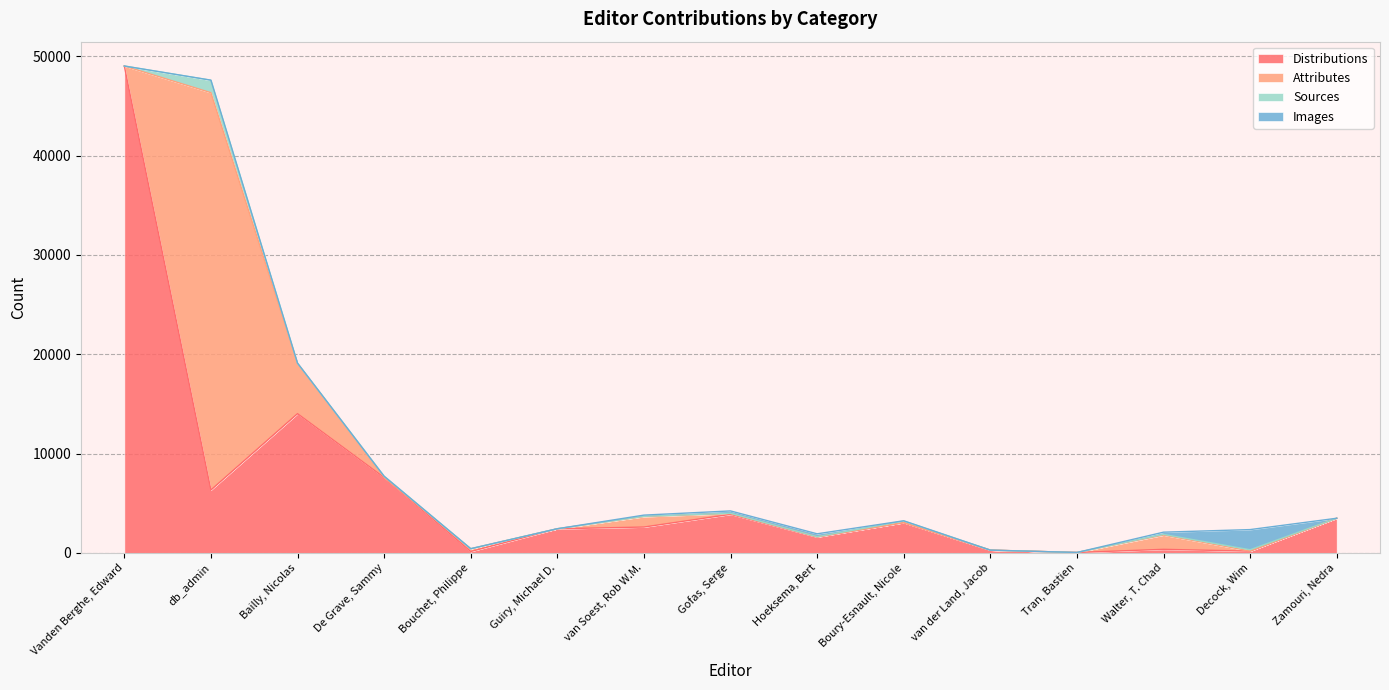

How many values in the Images series are below 8?

7